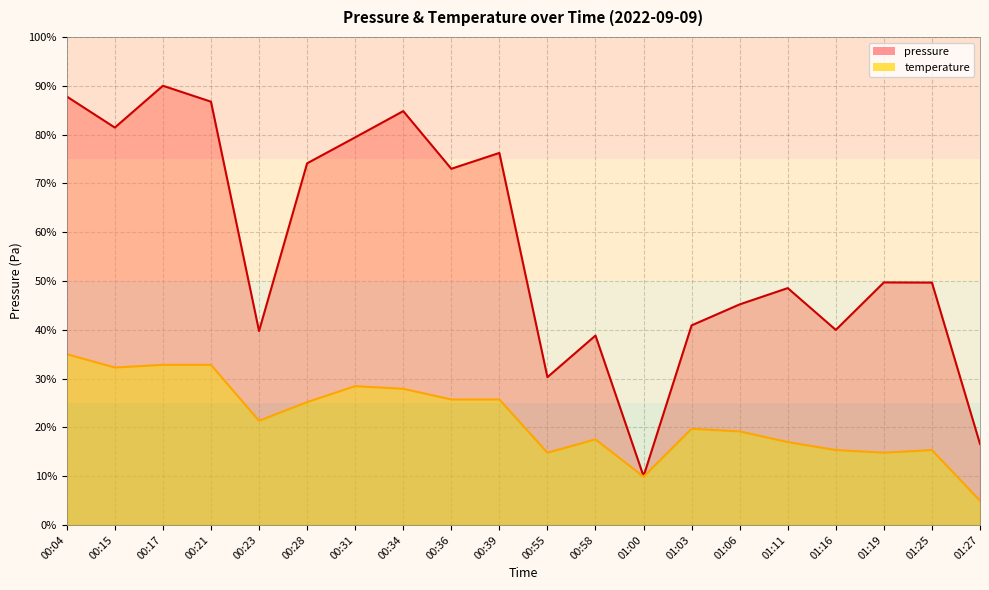

At which category is the sum across all series the highest?

00:17